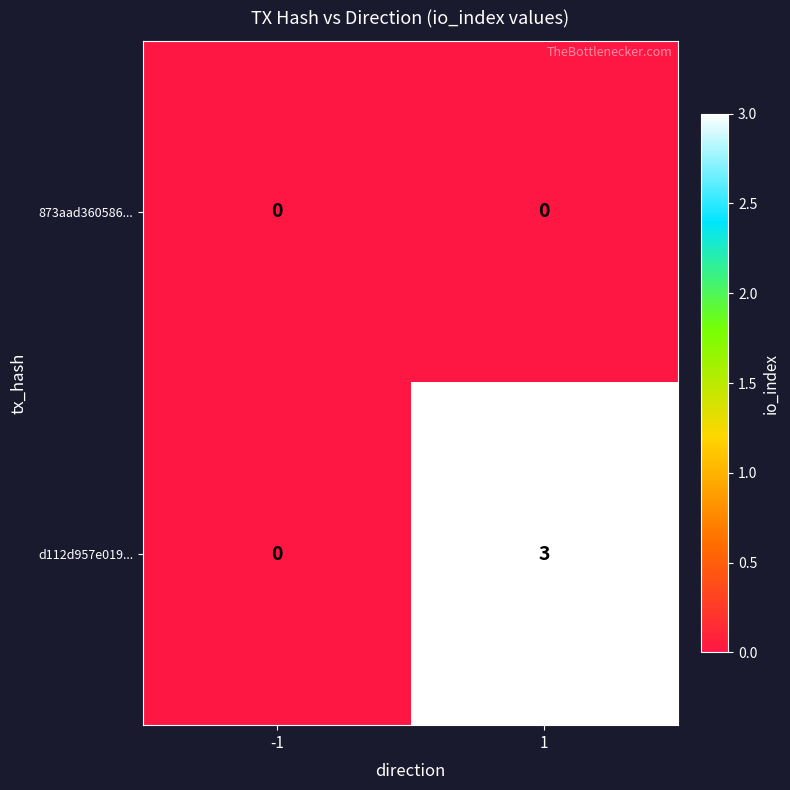

List the series in order of their peak value, highest first.

d112d957e019..., 873aad360586...